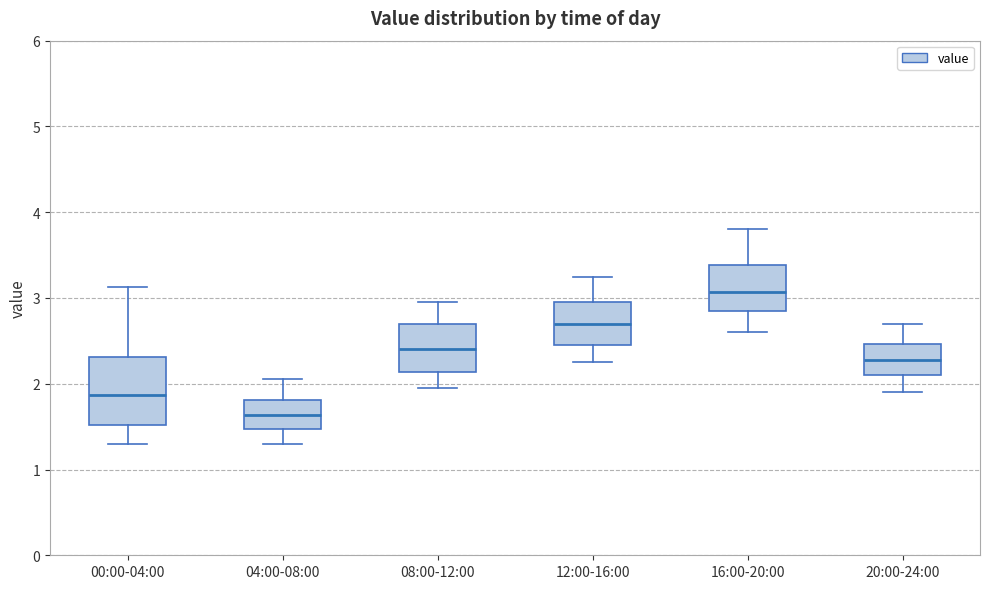

Which box is the tallest, from its lower edge to its upper edge?

00:00-04:00